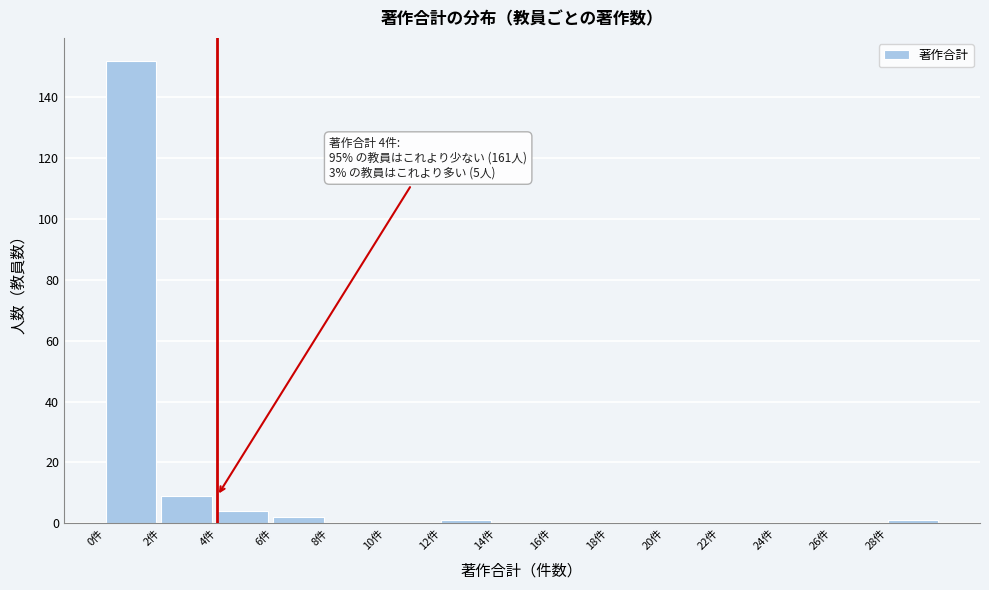

Over which range of the x-axis is the bar tallest?

0 to 2